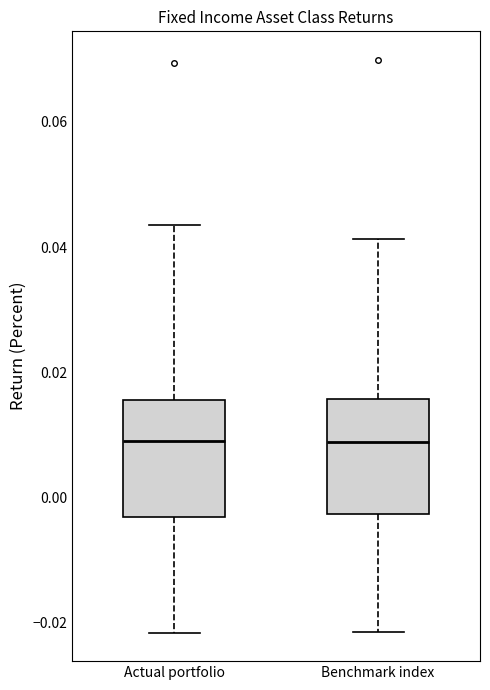

Reading left to right, read every box against the y-axis: the position of its median line, the range the box covers, and the ends of its whiskers. The values are not printed on the chart, so give them approximately, as read against the axis.

Actual portfolio: median 0.010, box -0.004 to 0.016, whiskers -0.022 to 0.044
Benchmark index: median 0.008, box -0.002 to 0.016, whiskers -0.022 to 0.042